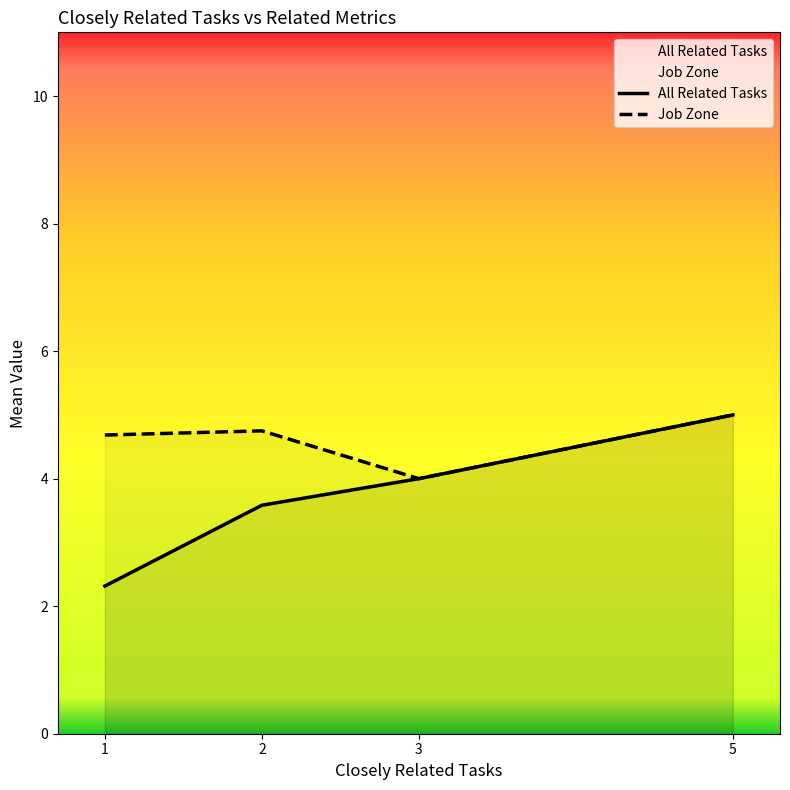

What is the value of the All Related Tasks point at the 4th from the left?

5.0